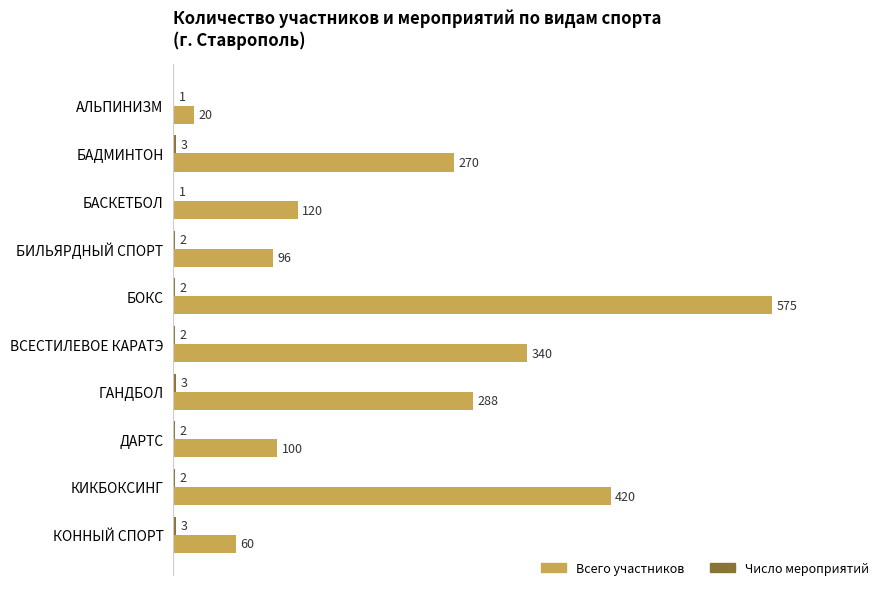

Which series changed the most between БАСКЕТБОЛ and КОННЫЙ СПОРТ?

Всего участников